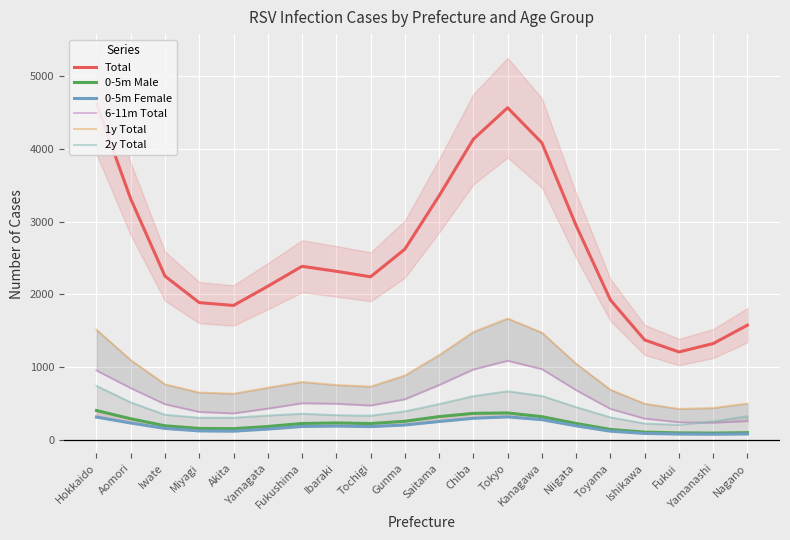

Reading right to left, what are all the values shown in this chart?

Total: Nagano=1578.1	Yamanashi=1324.9	Fukui=1209.4	Ishikawa=1374.4	Toyama=1925.2	Niigata=2948.8	Kanagawa=4086.4	Tokyo=4569.6	Chiba=4136.1	Saitama=3357.3	Gunma=2623.0	Tochigi=2243.6	Ibaraki=2319.2	Fukushima=2387.8	Yamagata=2113.0	Akita=1849.3	Miyagi=1888.2	Iwate=2252.6	Aomori=3314.8	Hokkaido=4626.2
0-5m Male: Nagano=99.2	Yamanashi=93.5	Fukui=96.3	Ishikawa=106.5	Toyama=143.6	Niigata=225.7	Kanagawa=319.4	Tokyo=370.2	Chiba=364.7	Saitama=319.9	Gunma=255.8	Tochigi=224.6	Ibaraki=233.1	Fukushima=225.3	Yamagata=184.1	Akita=153.7	Miyagi=157.2	Iwate=194.0	Aomori=290.5	Hokkaido=403.8
0-5m Female: Nagano=81.6	Yamanashi=77.9	Fukui=80.4	Ishikawa=88.3	Toyama=119.9	Niigata=193.1	Kanagawa=277.9	Tokyo=316.4	Chiba=297.2	Saitama=253.0	Gunma=204.7	Tochigi=182.6	Ibaraki=190.2	Fukushima=184.5	Yamagata=148.7	Akita=119.8	Miyagi=123.5	Iwate=157.4	Aomori=232.0	Hokkaido=313.9
6-11m Total: Nagano=259.0	Yamanashi=236.9	Fukui=243.0	Ishikawa=293.2	Toyama=426.2	Niigata=684.1	Kanagawa=974.0	Tokyo=1088.8	Chiba=969.4	Saitama=755.4	Gunma=558.8	Tochigi=473.2	Ibaraki=497.3	Fukushima=504.3	Yamagata=431.0	Akita=364.7	Miyagi=384.8	Iwate=490.8	Aomori=712.1	Hokkaido=954.9
1y Total: Nagano=500.0	Yamanashi=438.6	Fukui=425.7	Ishikawa=498.0	Toyama=689.2	Niigata=1047.2	Kanagawa=1475.7	Tokyo=1669.6	Chiba=1484.6	Saitama=1166.2	Gunma=885.5	Tochigi=732.5	Ibaraki=754.7	Fukushima=796.3	Yamagata=717.6	Akita=635.4	Miyagi=651.2	Iwate=764.1	Aomori=1097.5	Hokkaido=1515.6
2y Total: Nagano=327.3	Yamanashi=254.3	Fukui=206.5	Ishikawa=225.5	Toyama=309.6	Niigata=450.9	Kanagawa=604.2	Tokyo=668.7	Chiba=602.0	Saitama=492.5	Gunma=392.2	Tochigi=333.0	Ibaraki=339.9	Fukushima=359.7	Yamagata=335.0	Akita=305.0	Miyagi=304.8	Iwate=346.0	Aomori=515.7	Hokkaido=742.3